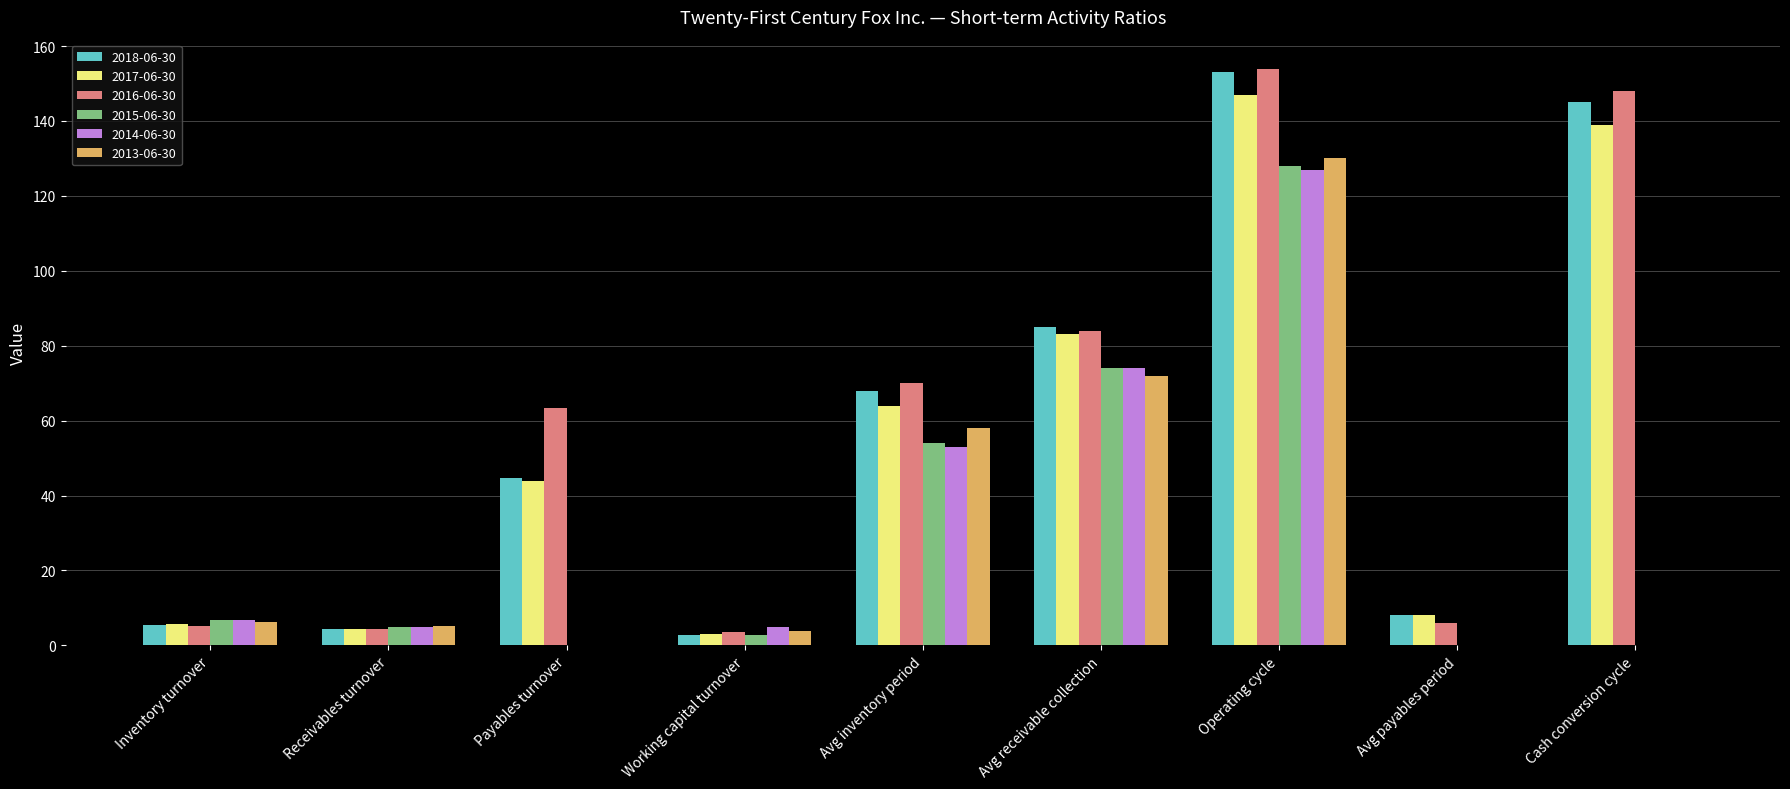

At which category does the chart reach its peak across all series?

Operating cycle